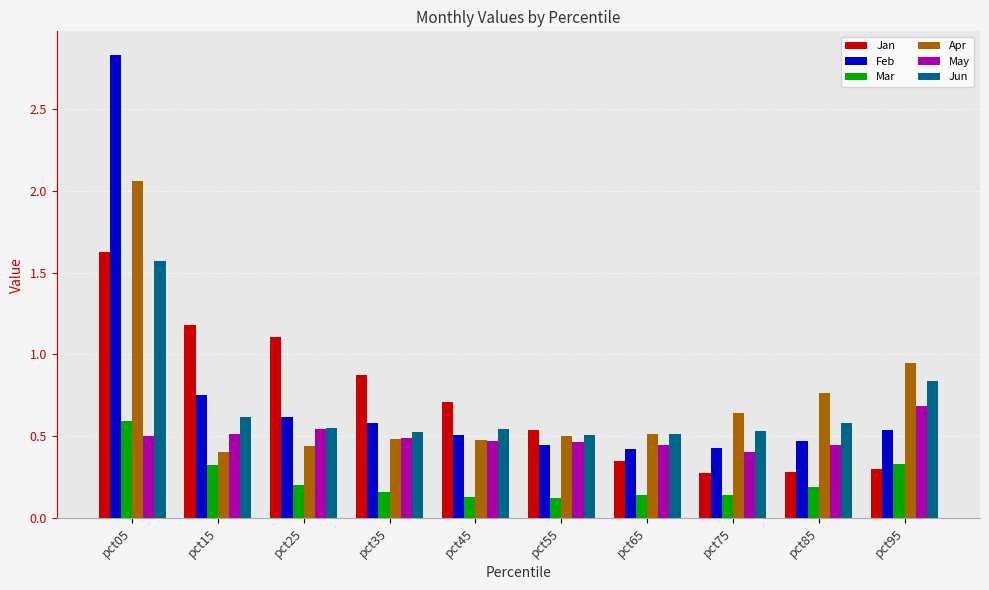

Which category has the highest value in the Jun series?

pct05